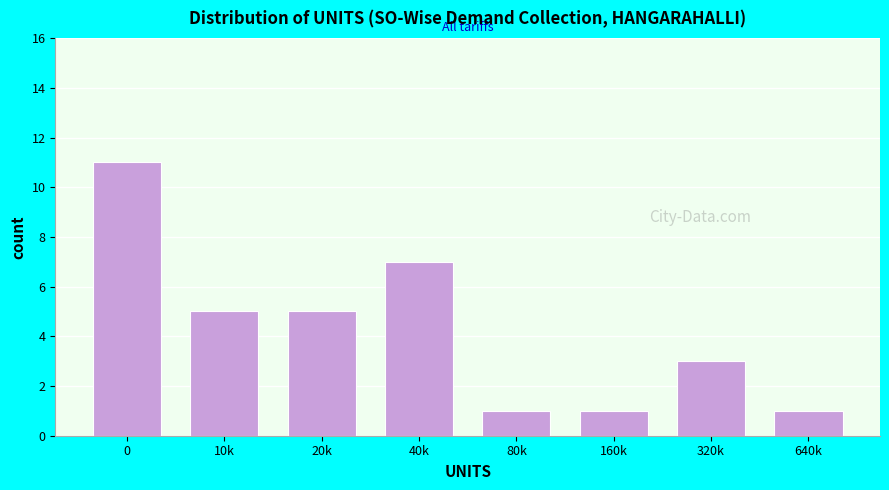

Reading left to right, what are all the values shown in this chart?

0=11	10k=5	20k=5	40k=7	80k=1	160k=1	320k=3	640k=1